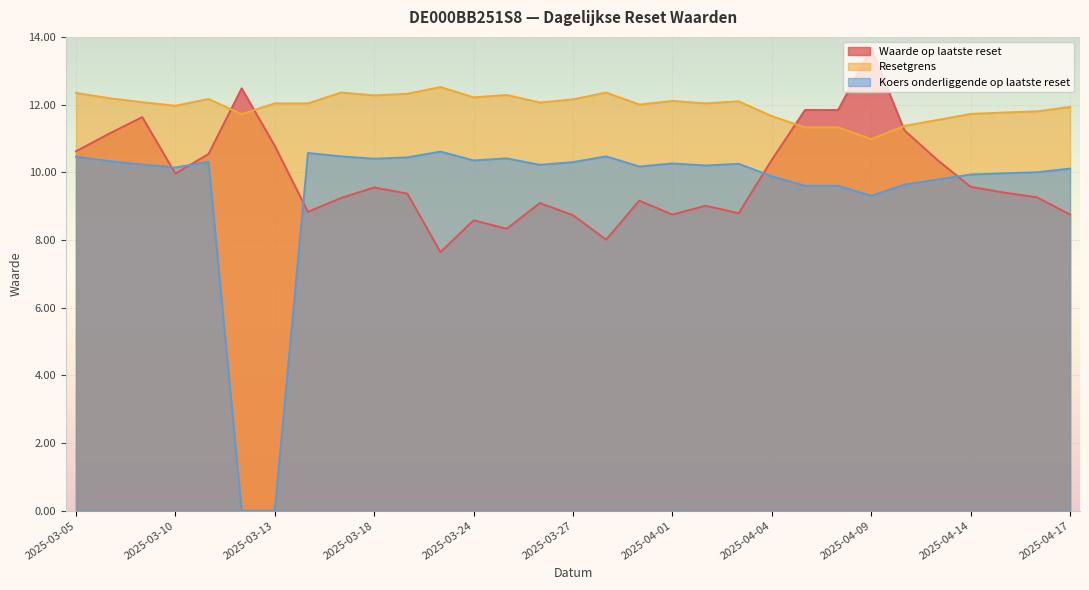

At which label does Koers onderliggende op laatste reset reach its peak?

2025-03-21